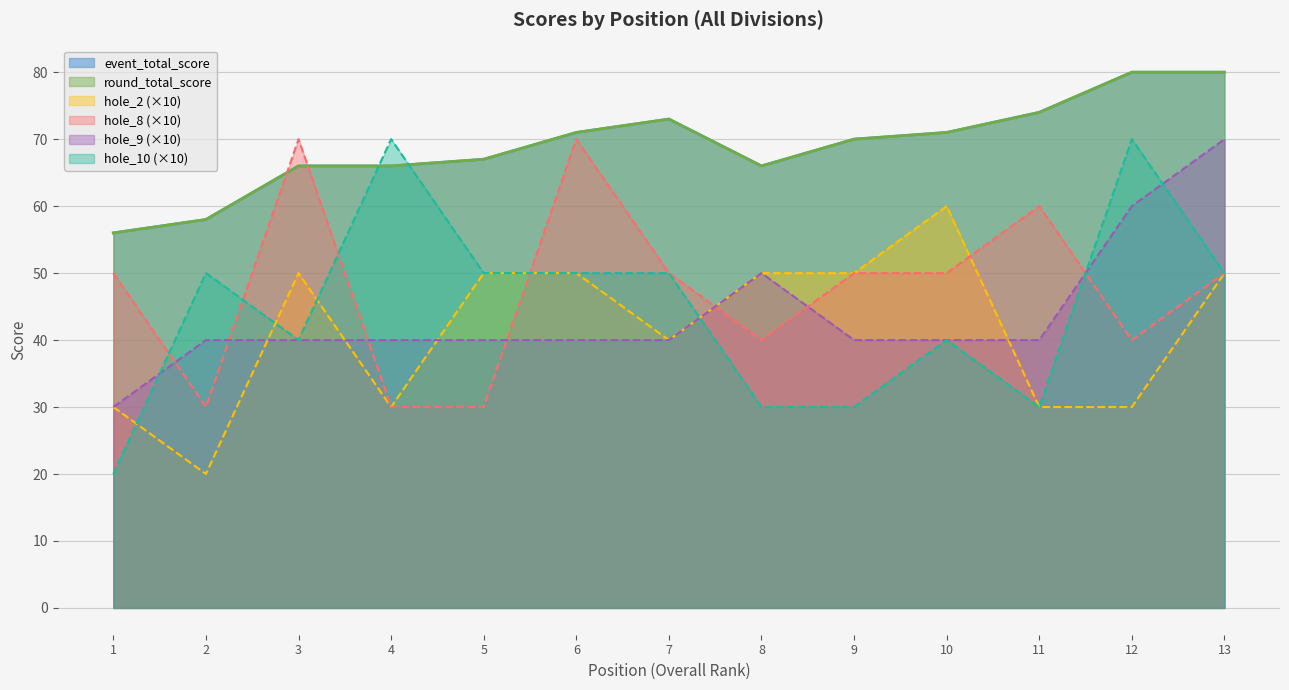

Is the value of hole_9 at 12 greater than the value of event_total_score at 6?

No